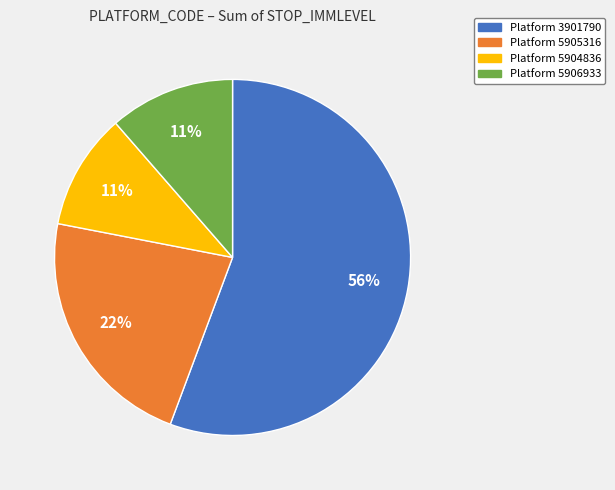

Does any single category account for the majority?

Yes